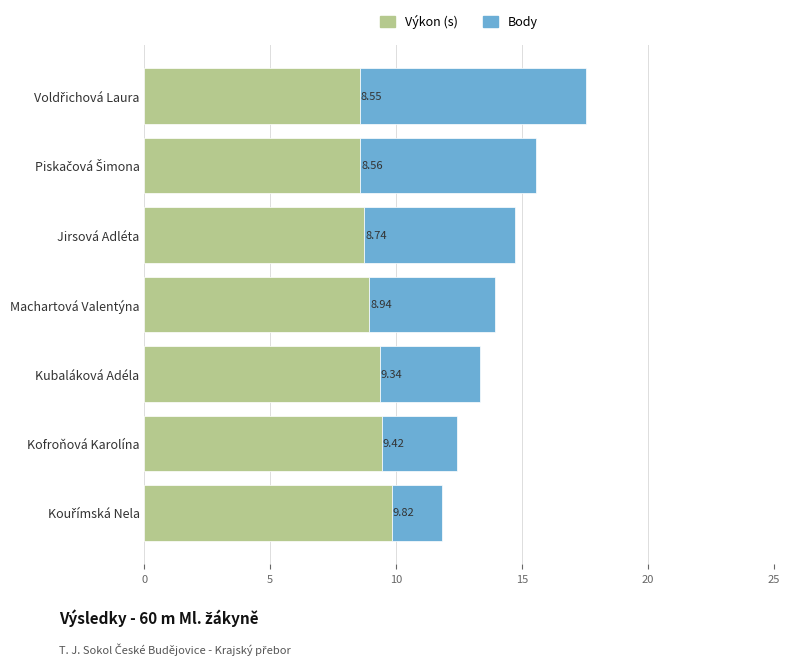

What is the total value across all series at Jirsová Adléta?

14.7